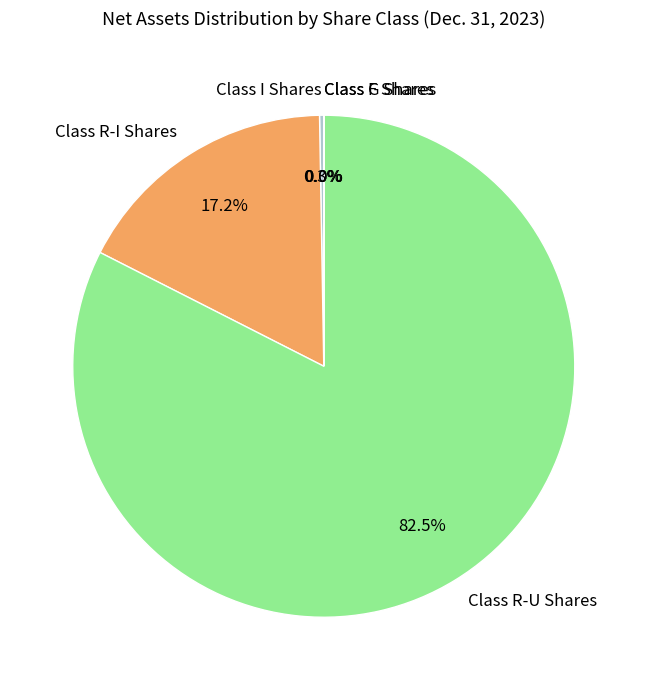

Does Class R-U Shares account for over 50% of the chart?

Yes